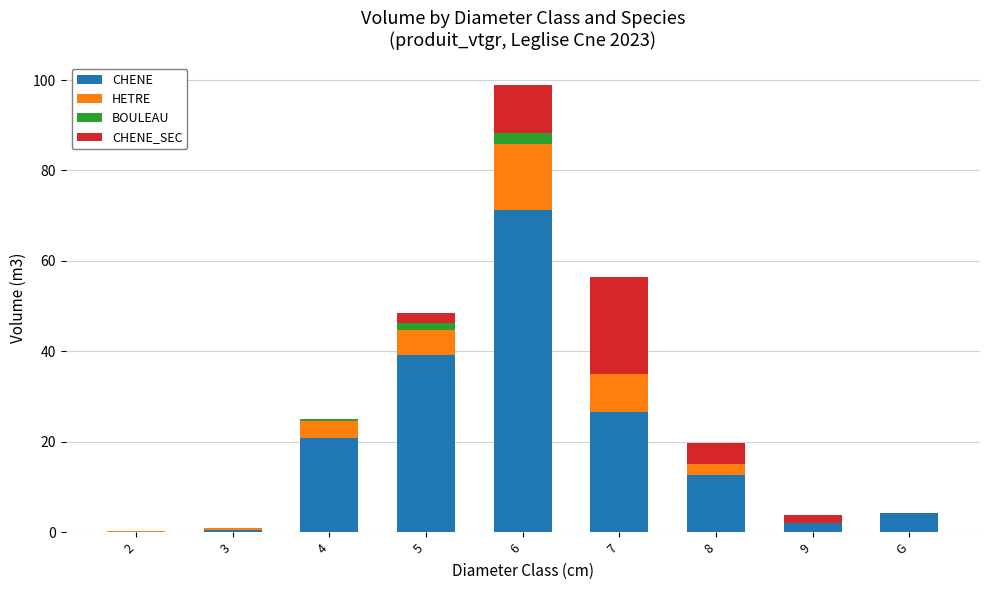

What is the maximum value for CHENE?

71.3